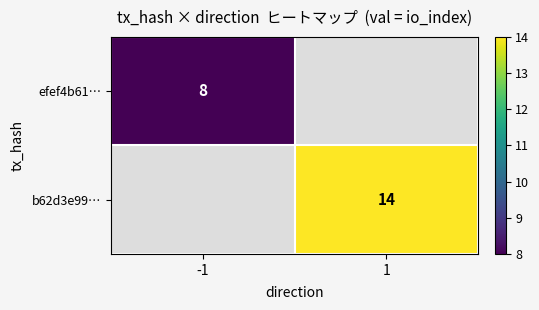

Is it true that efef4b61… equals 12 at -1?

False